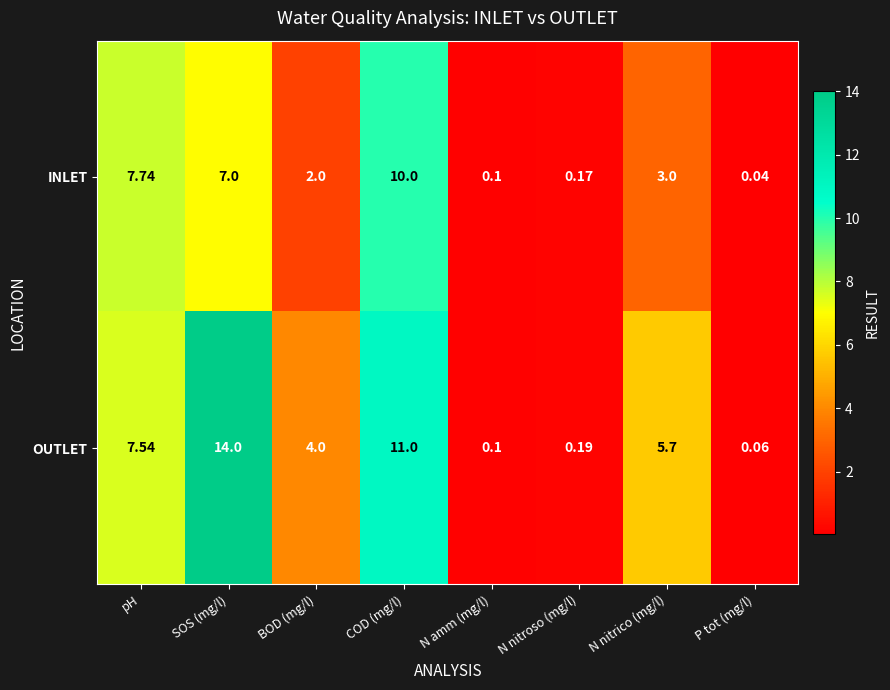

How many series are shown in this chart?

2